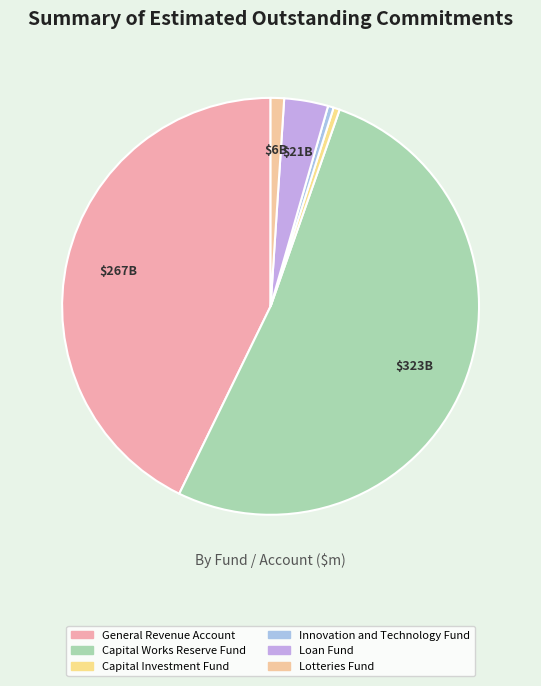

Combined, what portion of the pie is Capital Works Reserve Fund and General Revenue Account?

94.6%